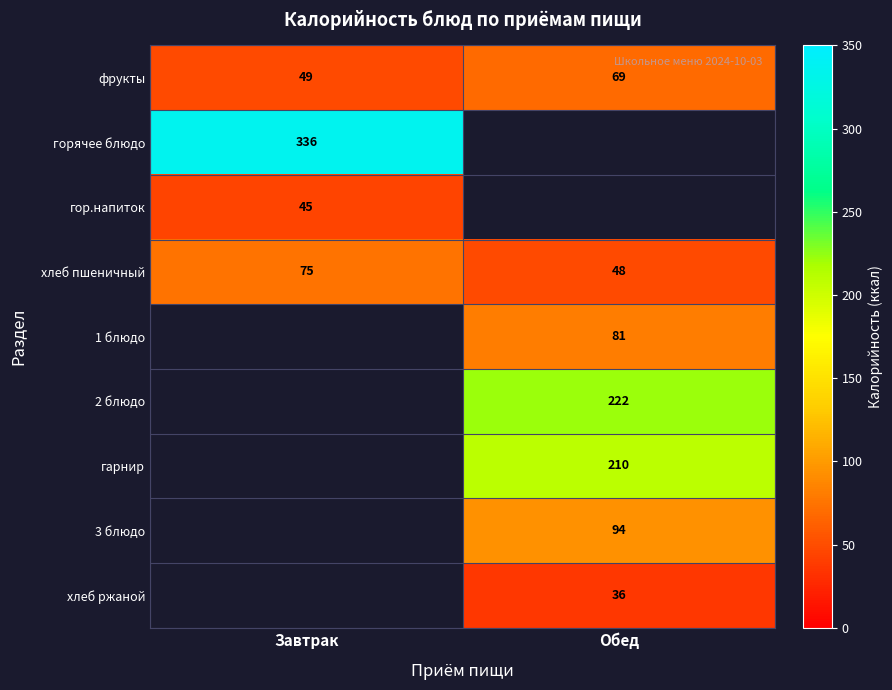

Read the хлеб пшеничный value at Обед.

48